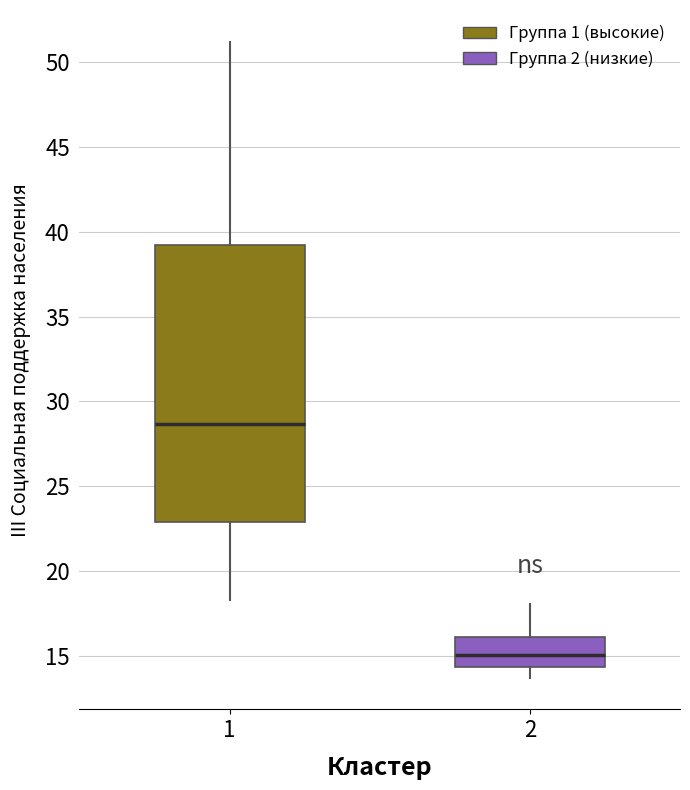

Reading left to right, transcribe this box plot: for each box, give where its median line is, the range the box spans, and where its two whiskers end, as read against the y-axis. The values are not printed on the chart, so give them approximately, as read against the axis.

1: median 28.5, box 23.0 to 39.0, whiskers 18.5 to 51.0
2: median 15.0, box 14.5 to 16.0, whiskers 13.5 to 18.0